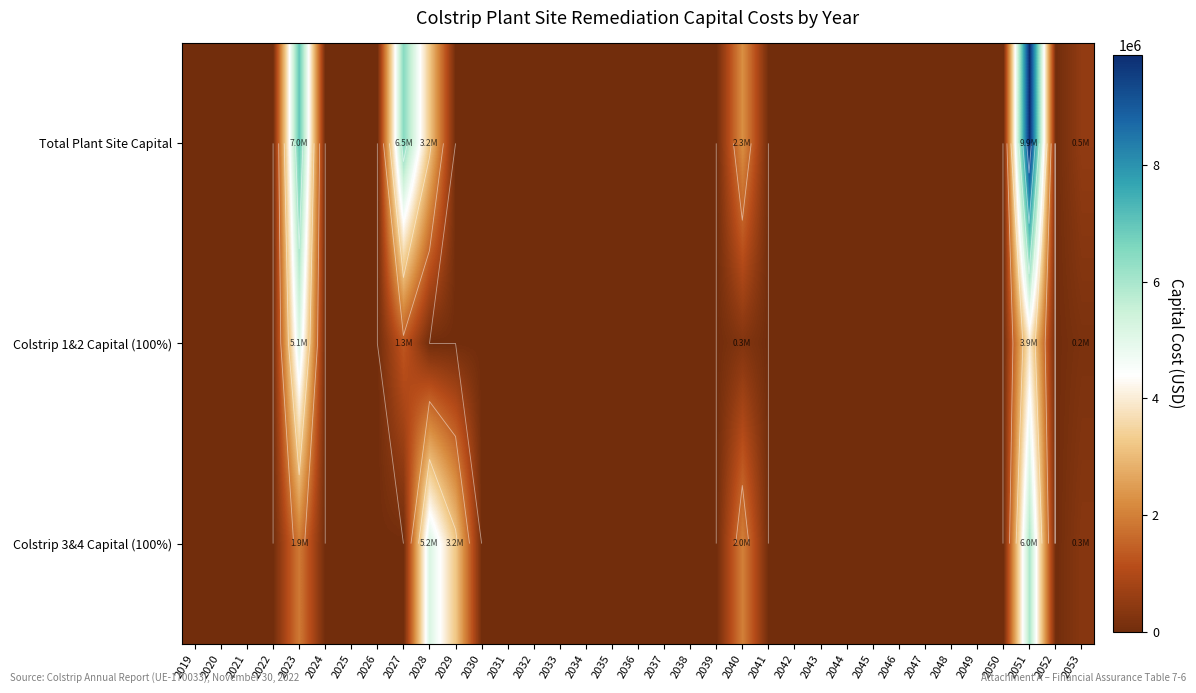

What is the sum of all Colstrip 1&2 Capital (100%) values?

10748669